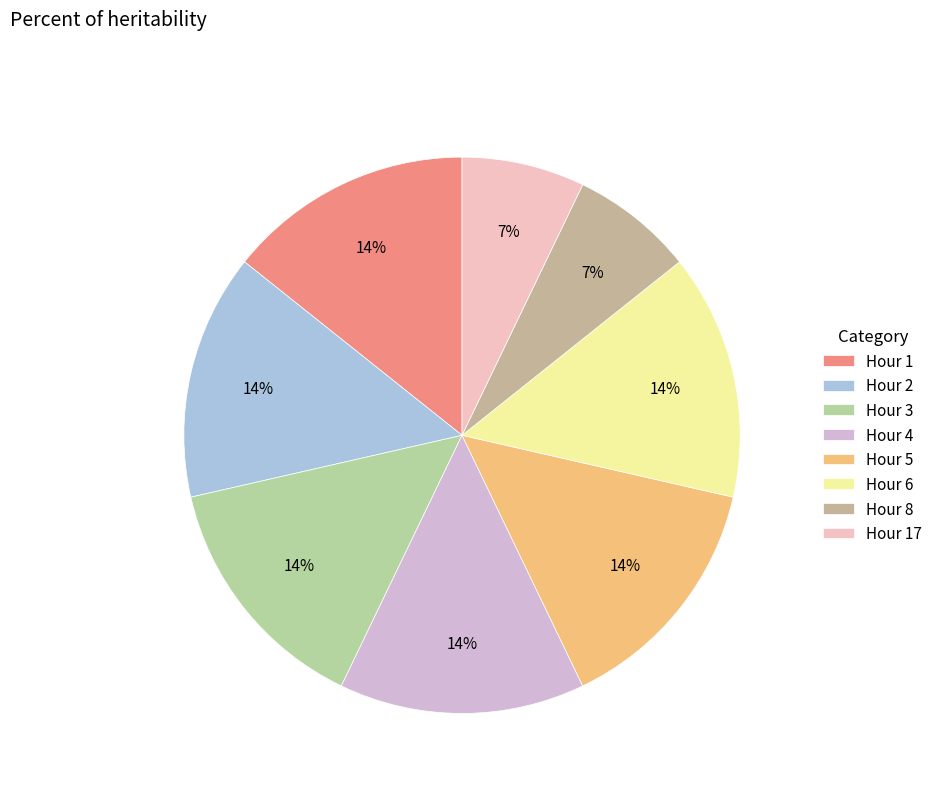

Which slice is the largest?

Hour 1